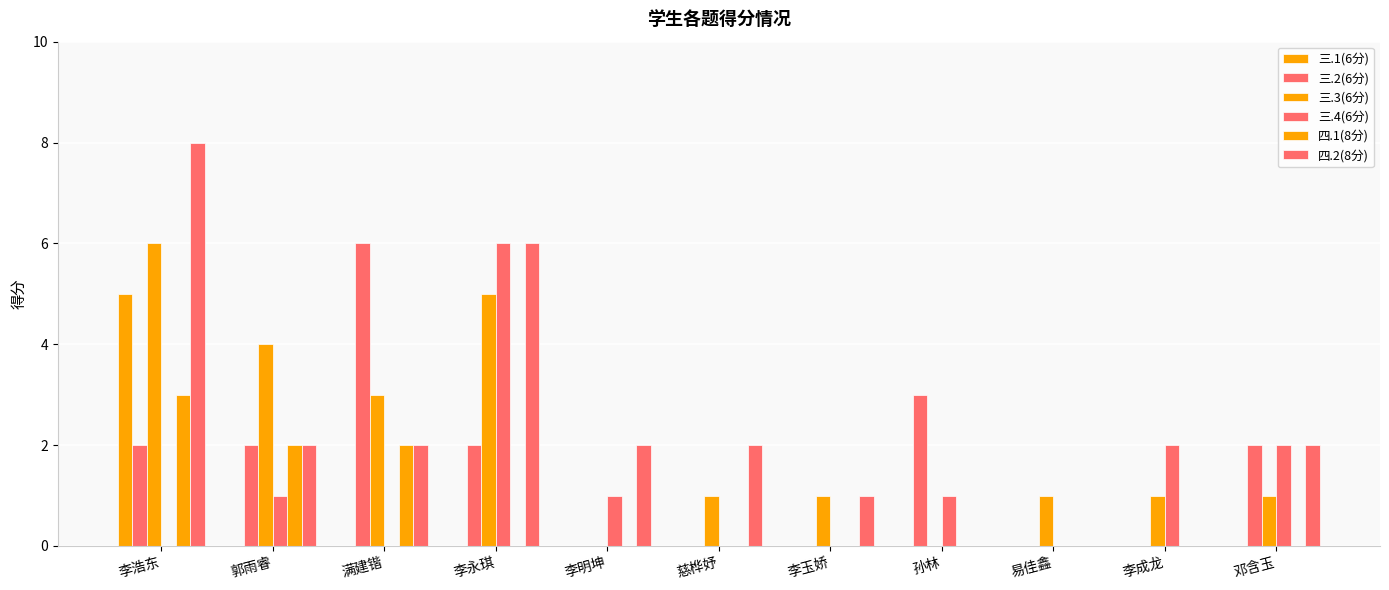

How many series are shown in this chart?

6